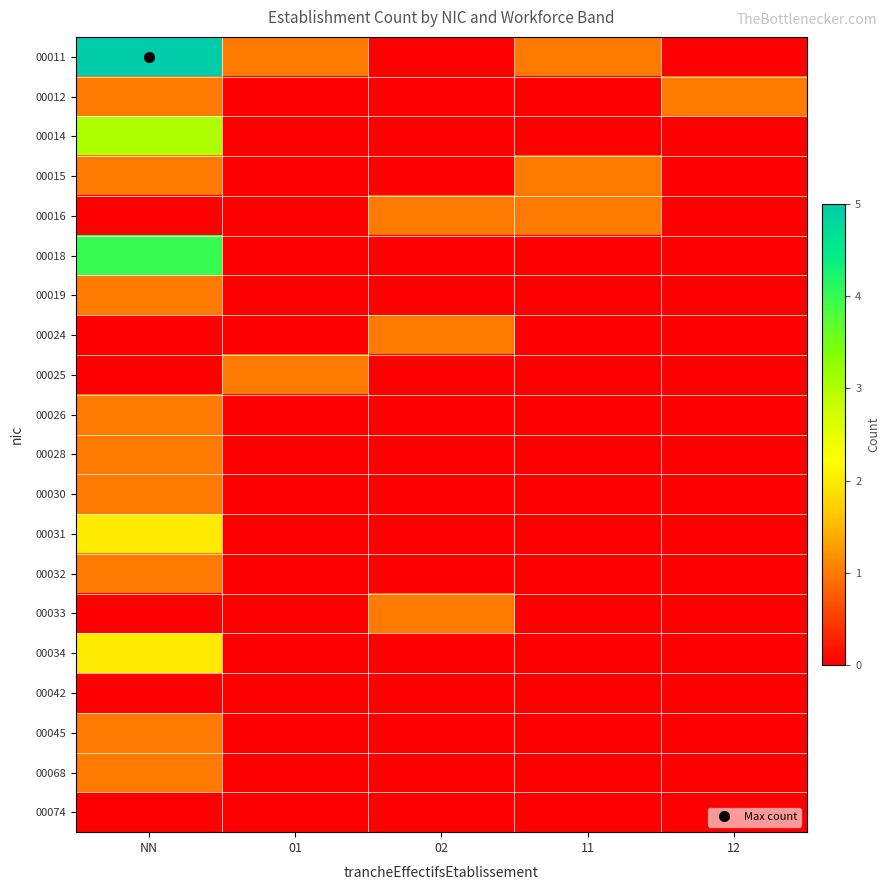

At NN, list the series in order from largest to smallest.

00011, 00018, 00014, 00031, 00034, 00012, 00015, 00019, 00026, 00028, 00030, 00032, 00045, 00068, 00016, 00024, 00025, 00033, 00042, 00074